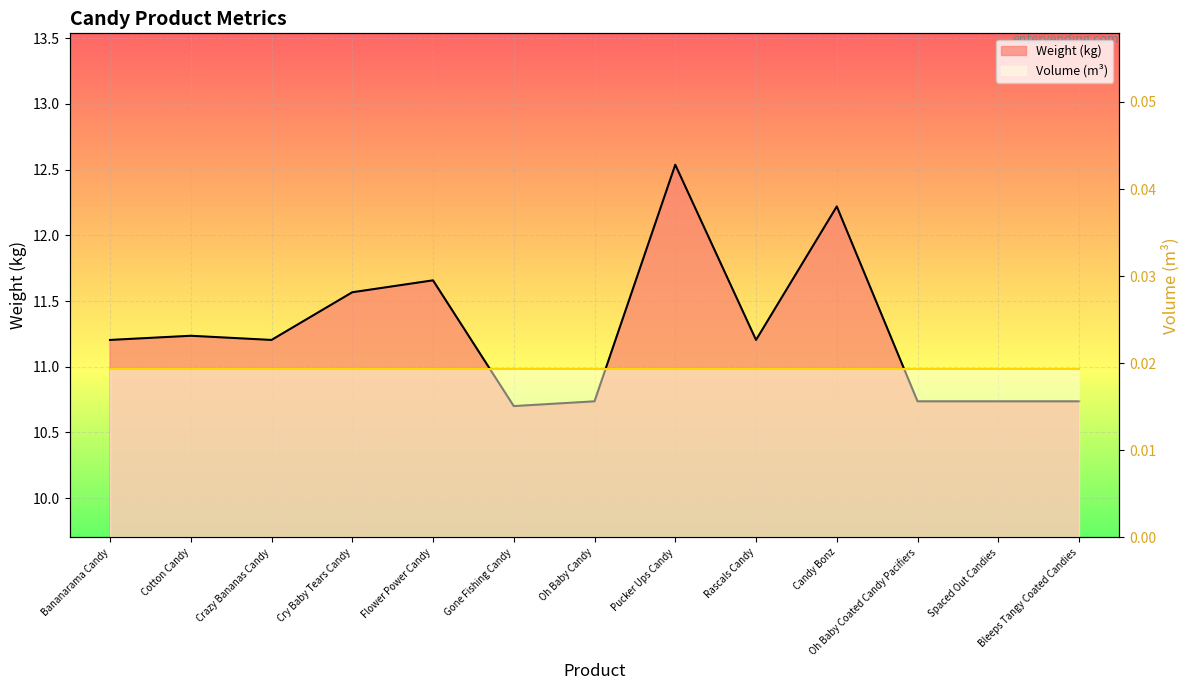

Reading right to left, extract all data points from this chart.

10.7	10.7	10.7	12.2	11.2	12.5	10.7	10.7	11.7	11.6	11.2	11.2	11.2